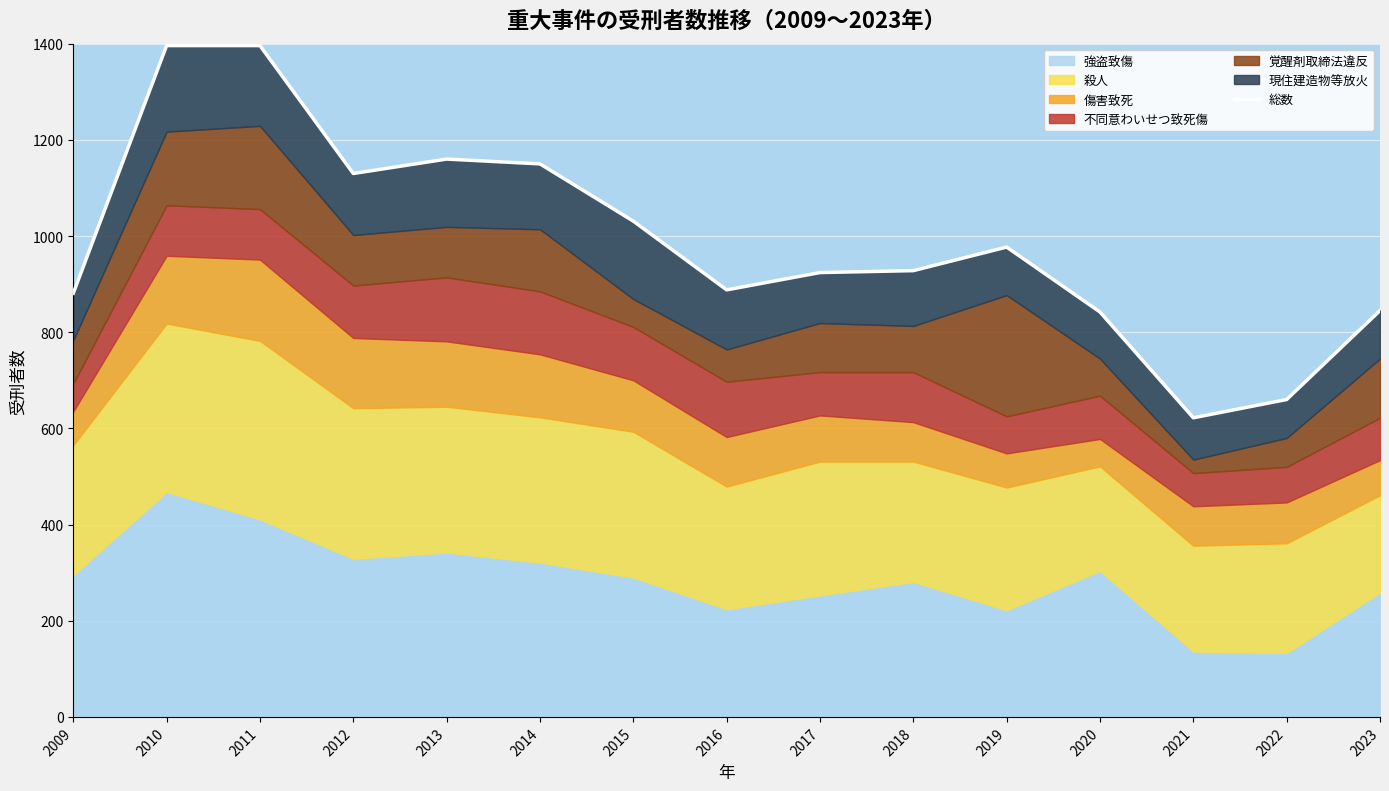

The value at 2022 is 660. True or false?

True